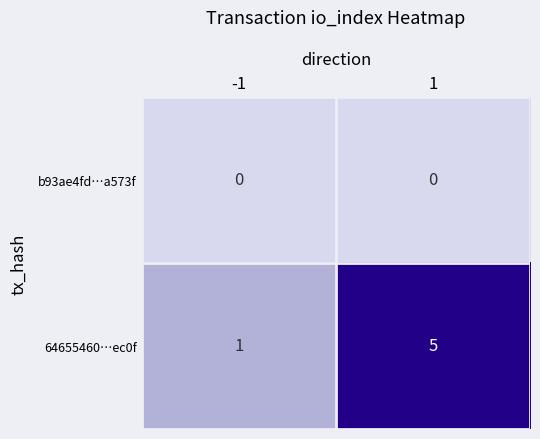

Rank the series by their average value, from highest to lowest.

64655460…ec0f, b93ae4fd…a573f